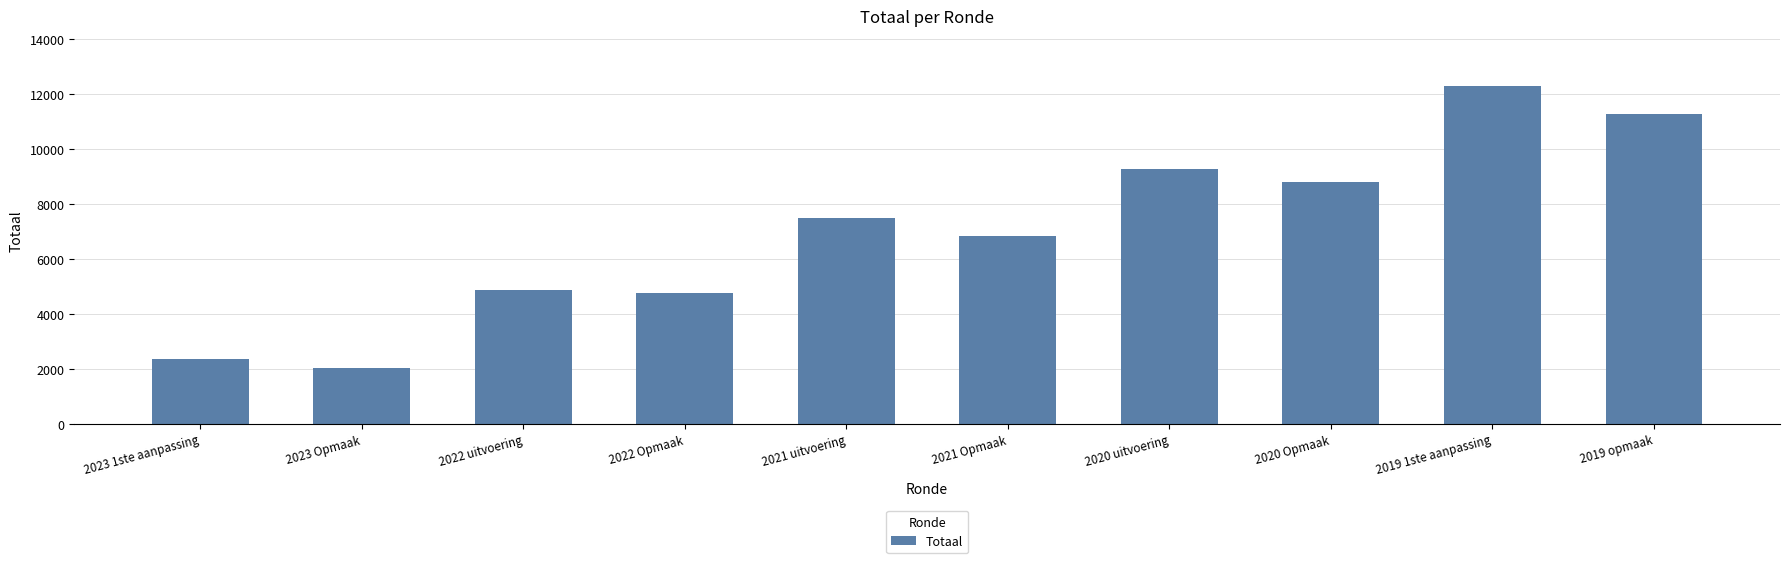

What is the difference between the maximum and second lowest values?

9930